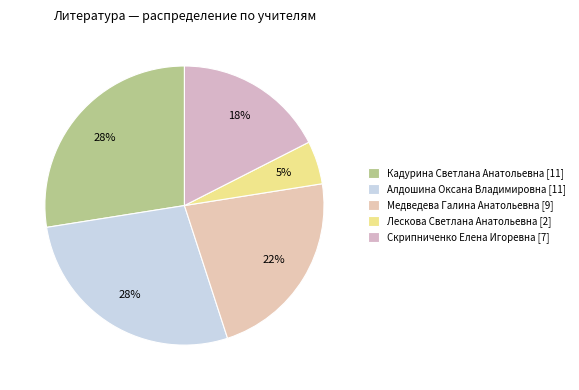

What is the change in value from Алдошина Оксана Владимировна to Скрипниченко Елена Игоревна?

-4